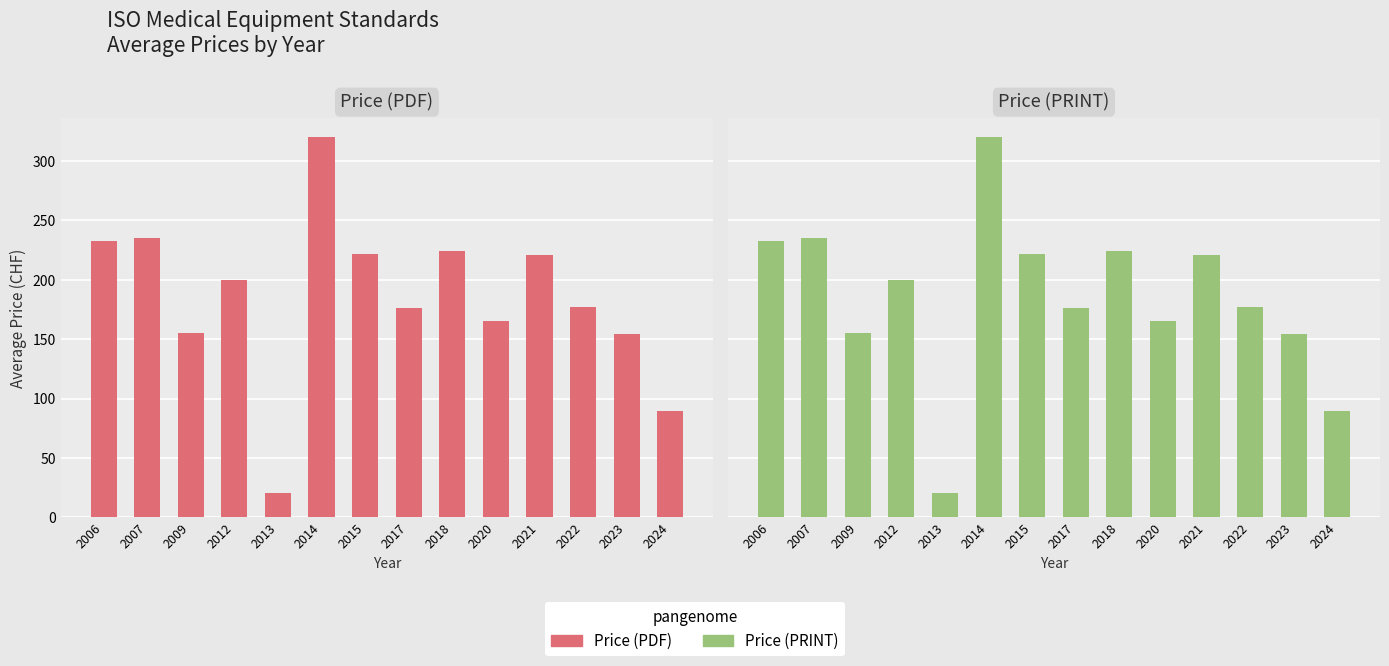

How many data points in Price (PDF) are above 200?

6